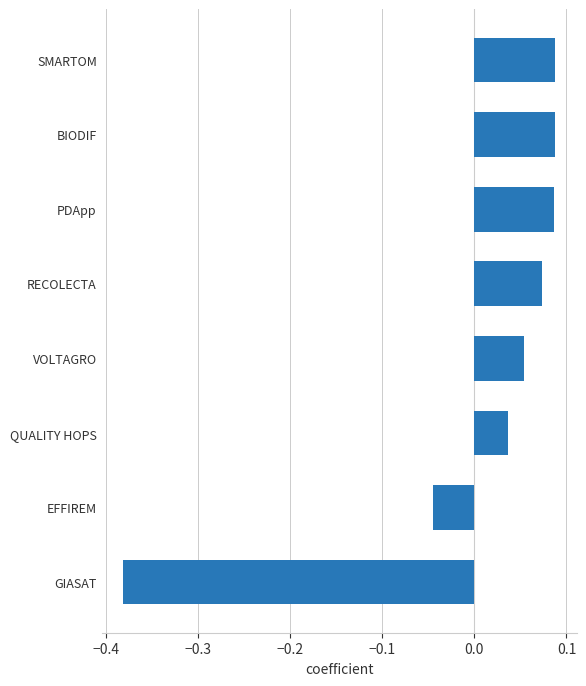

Which category has the lowest value across all series?

GIASAT